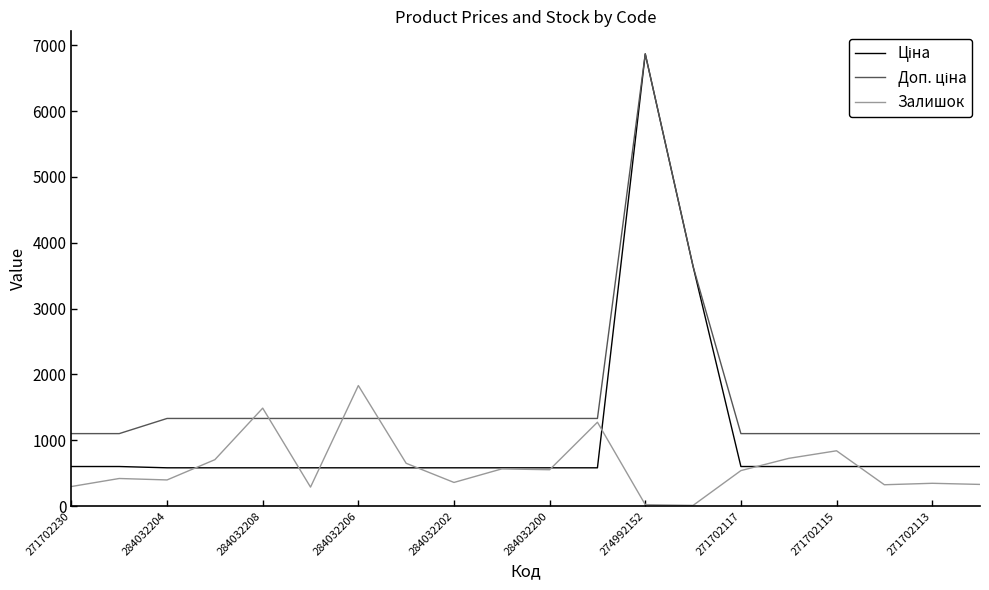

Does the chart have visible grid lines?

No